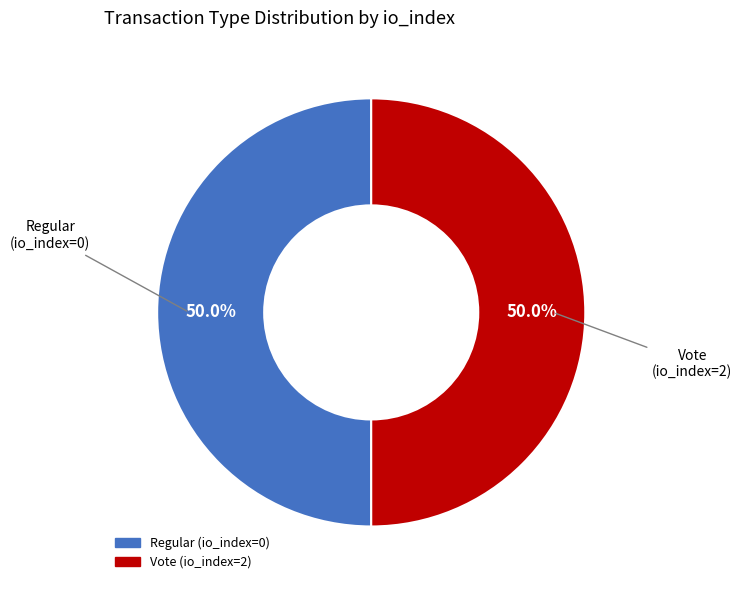

What percentage is the Vote slice, to the nearest percent?

50%